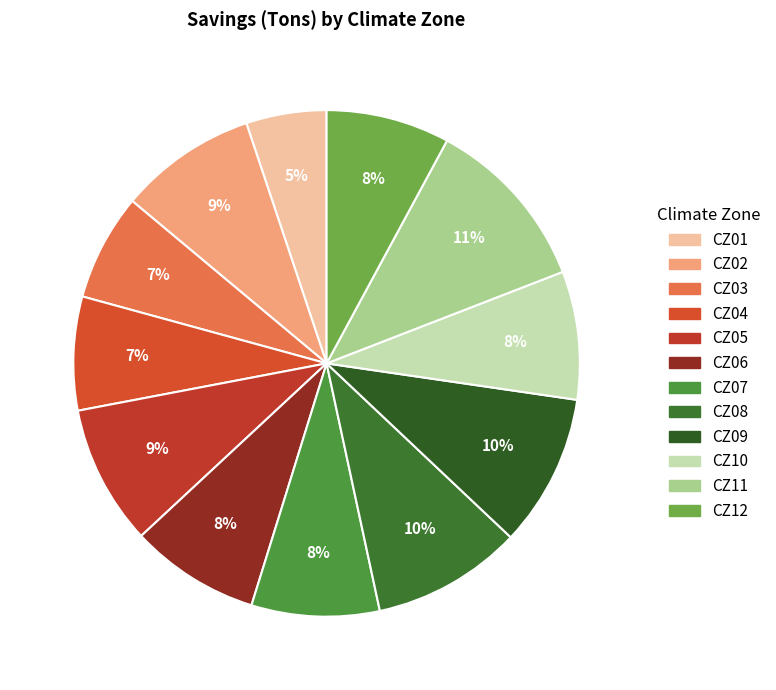

What is the ratio of the value at CZ01 to the value at CZ05?

0.6